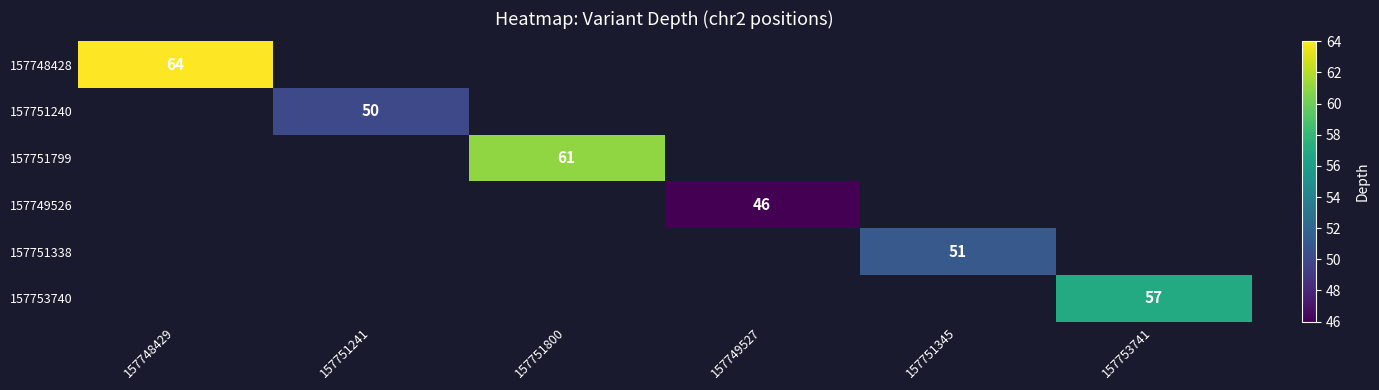

Which category has the highest value across all series?

157748429